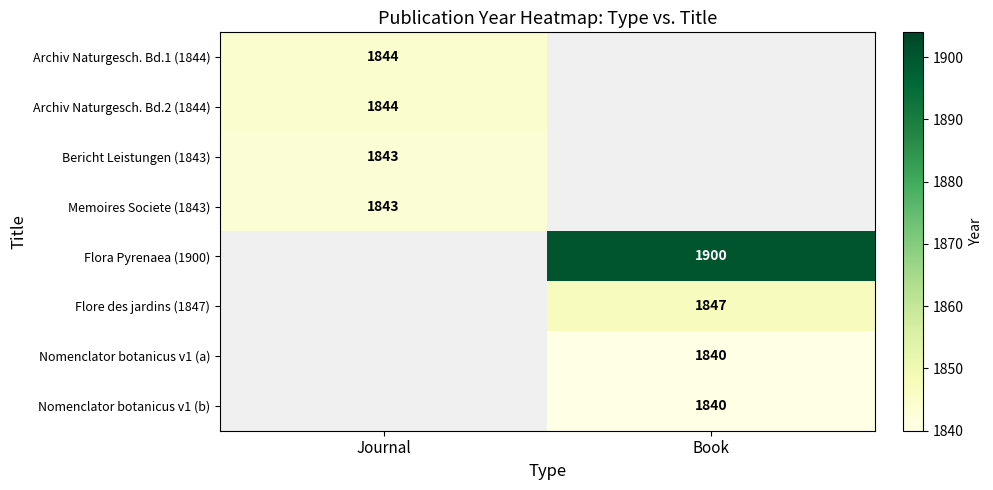

The value of Flora Pyrenaea (1900) at Book is 1292. True or false?

False